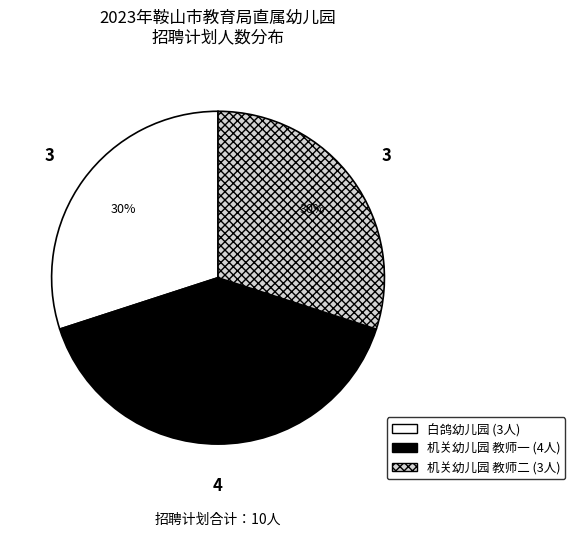

Is there a majority slice in this chart?

No